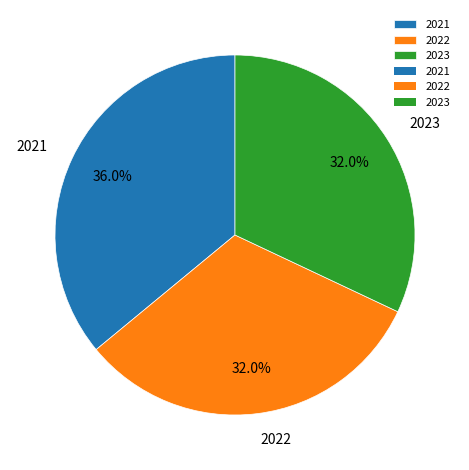

Approximately how many times larger is the value at 2022 compared to 2023?

1.0